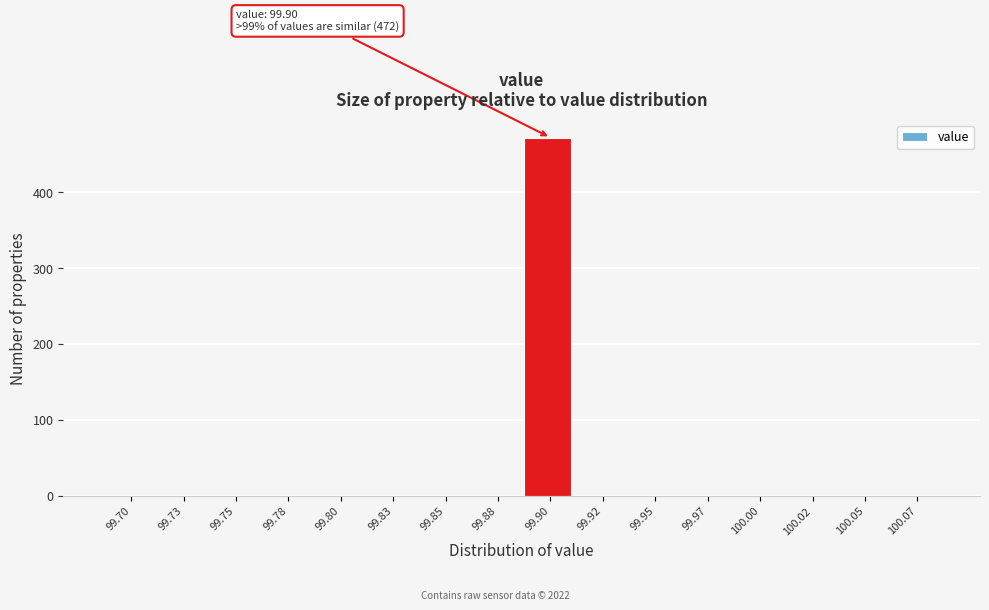

Reading right to left, transcribe all the data shown in this chart.

100.07=0	100.05=0	100.02=0	100.00=0	99.97=0	99.95=0	99.92=0	99.90=472	99.88=0	99.85=0	99.83=0	99.80=0	99.78=0	99.75=0	99.73=0	99.70=0